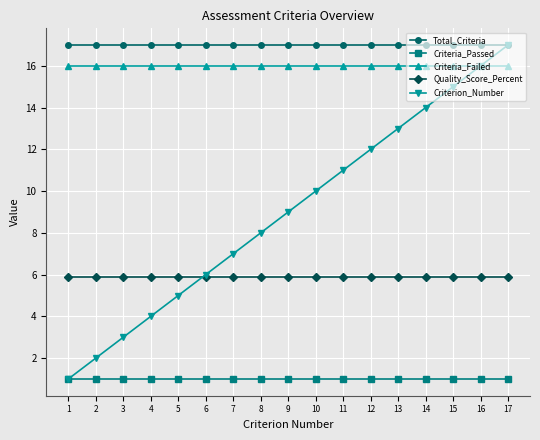

The Total_Criteria series shows 17.0 at 5. True or false?

True